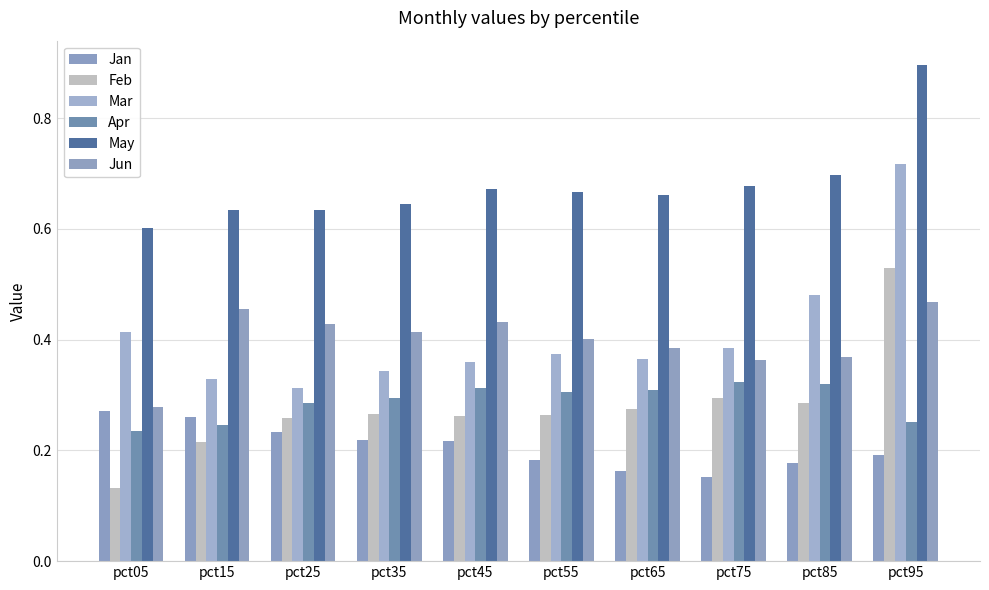

Count the number of categories in the chart.

10